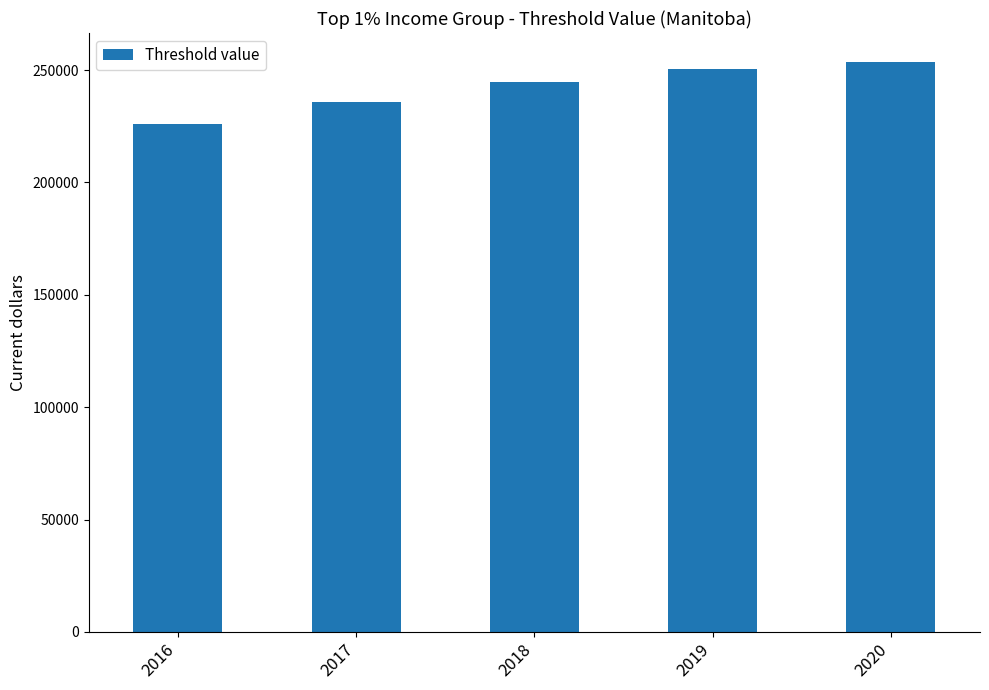

What is the greatest value displayed?

253800